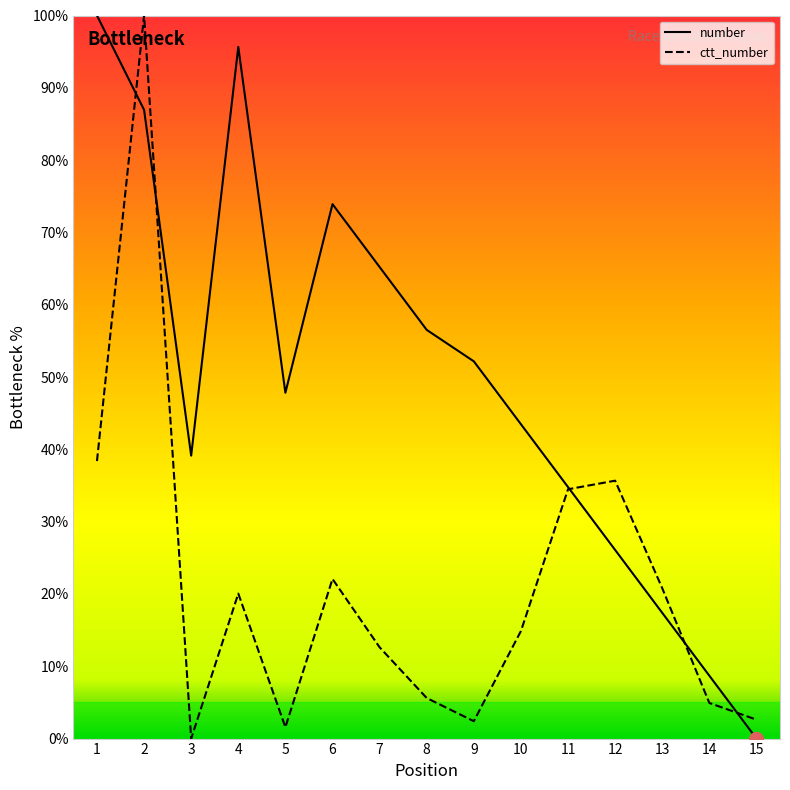

What are all the series names shown in the legend?

number, ctt_number